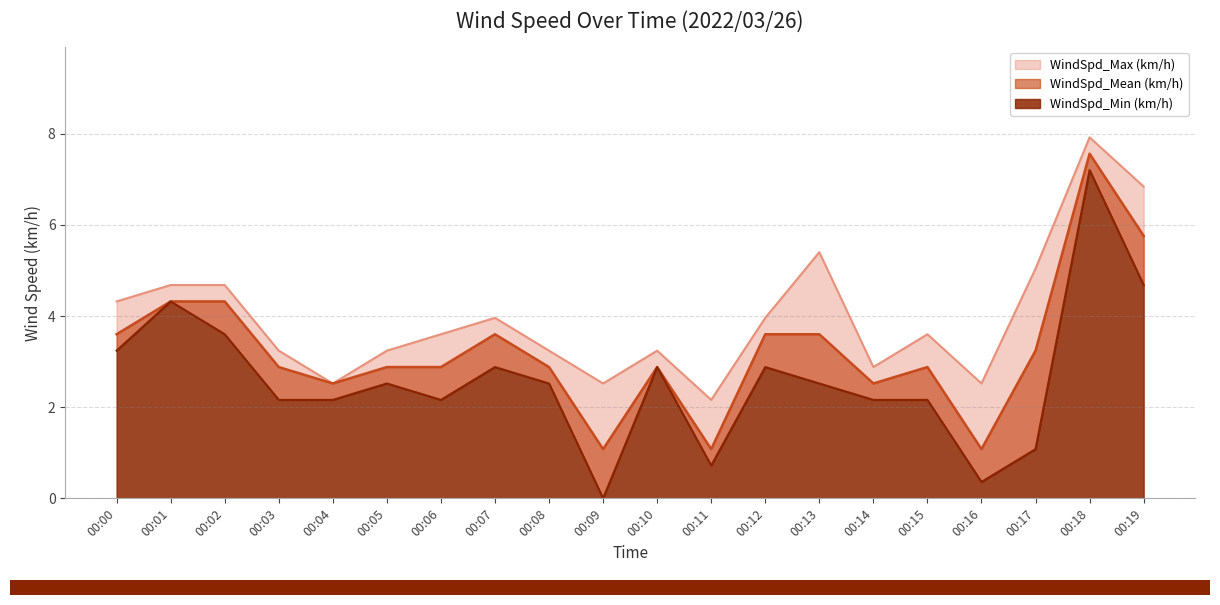

True or false: WindSpd_Max (km/h) and WindSpd_Mean (km/h) cross at least once.

False